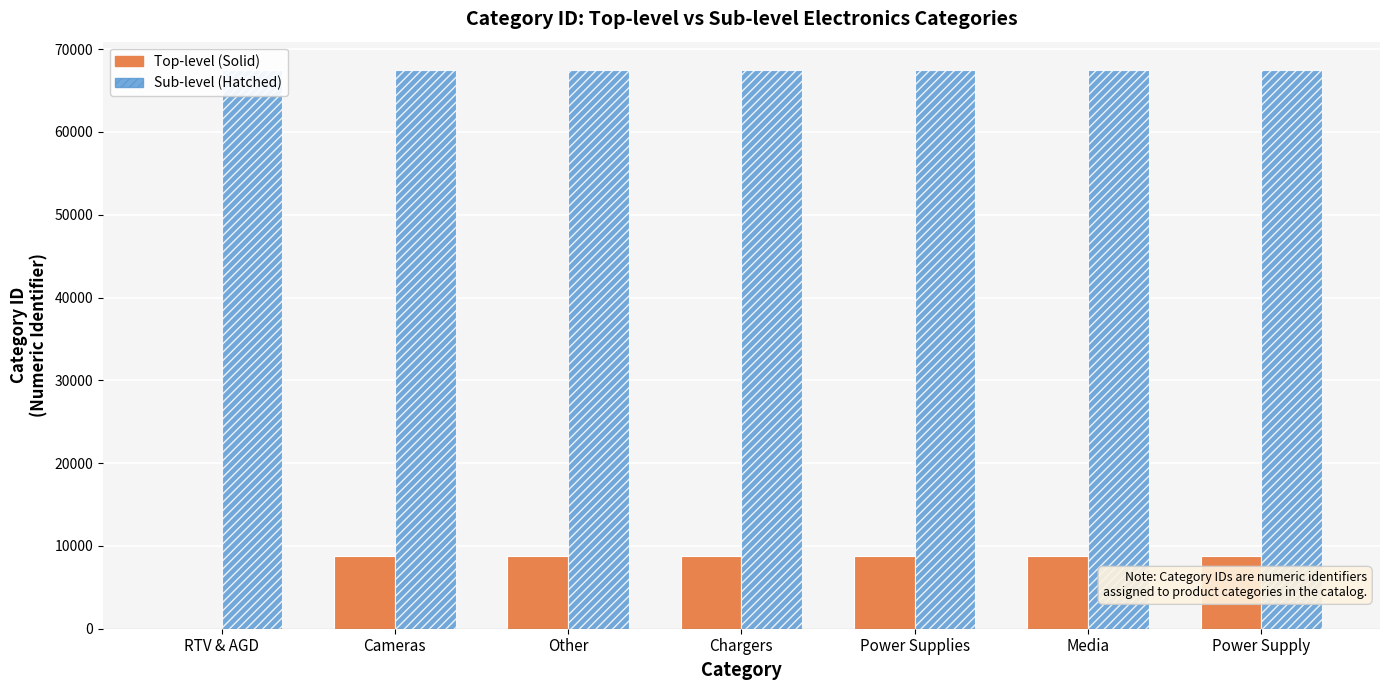

What is the difference between the second highest and minimum values in the Group B (Sub-level (Hatched)) series?

6